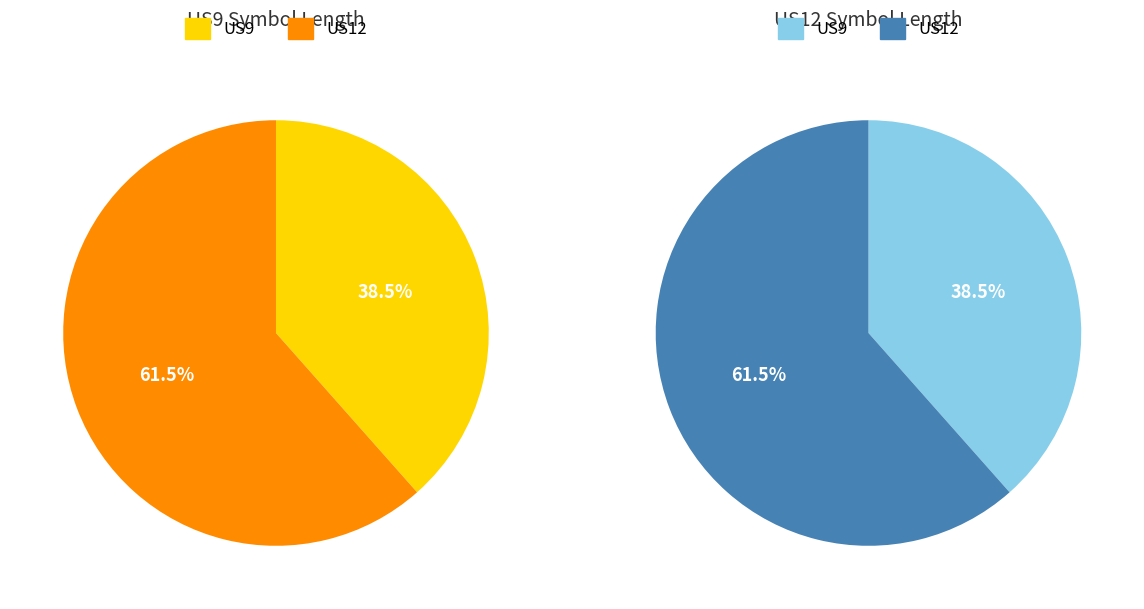

Is there a majority slice in this chart?

Yes